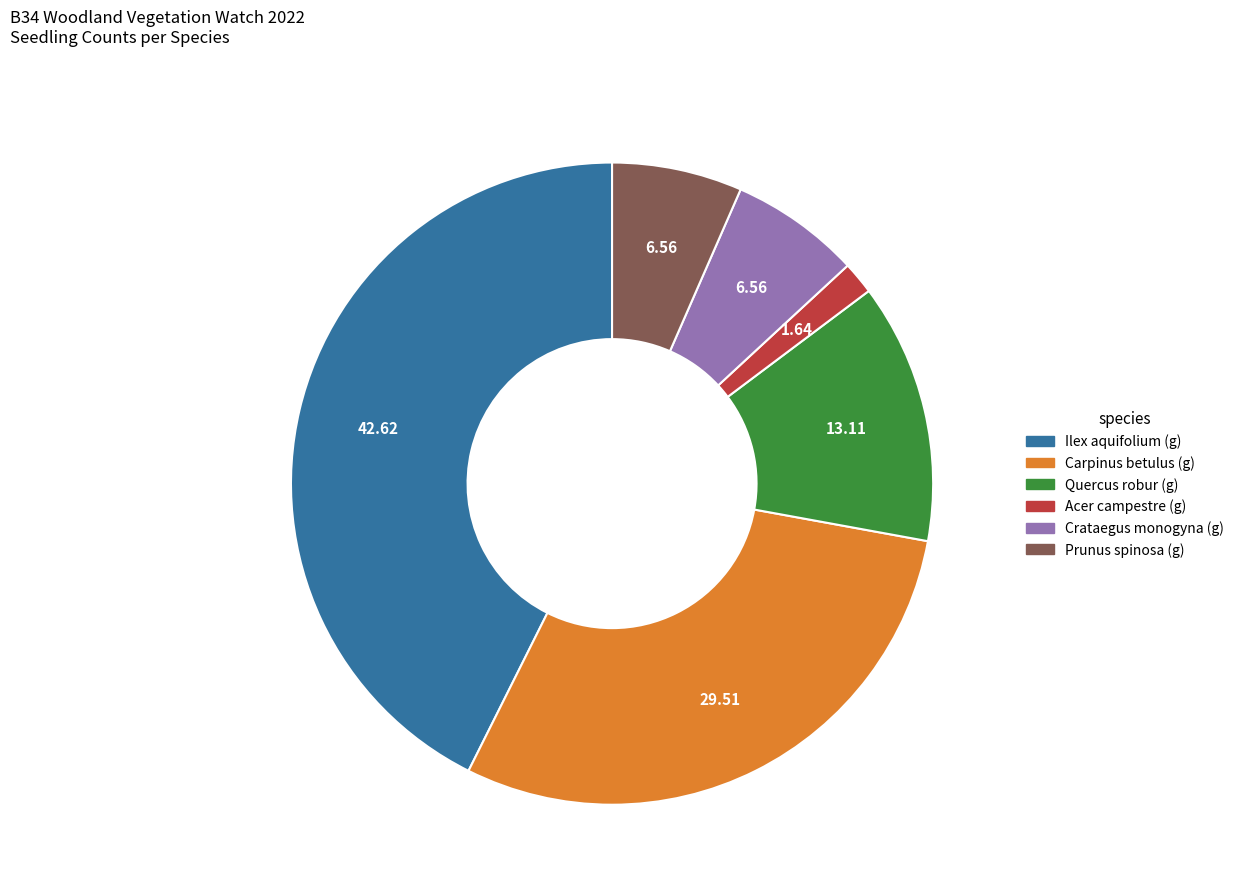

What is the largest slice in the pie chart?

Ilex aquifolium (g)